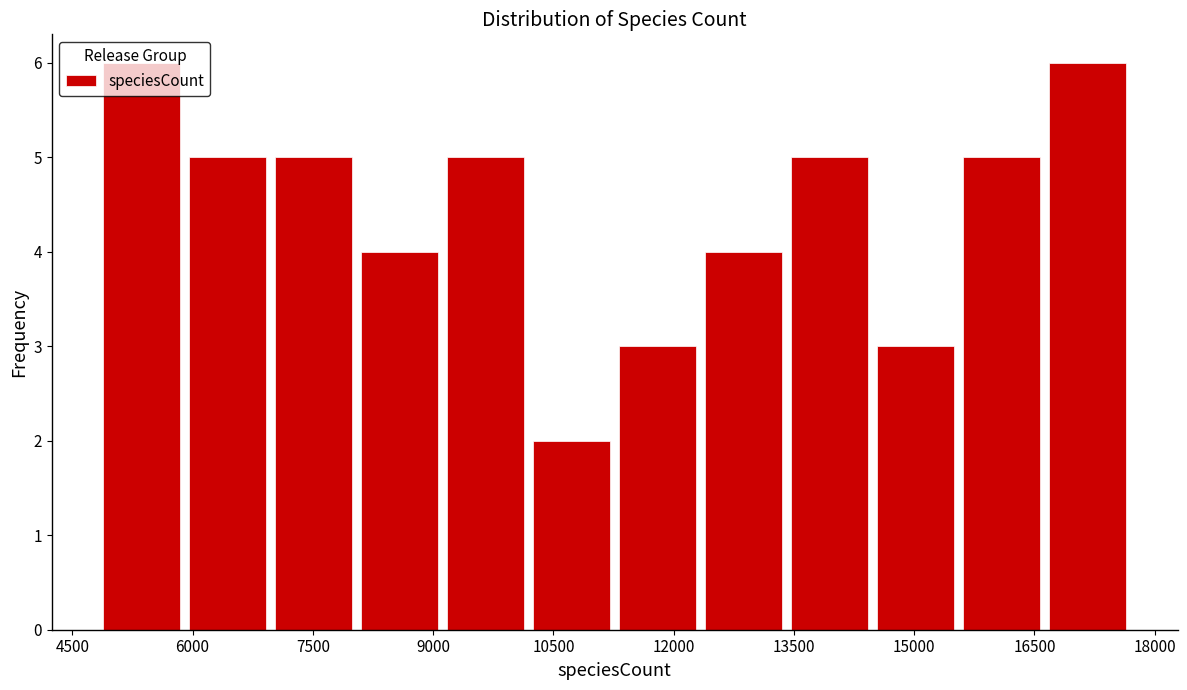

Reading left to right, list every bar in this chart as the range it spans on the x-axis followed by its height. Neither the bar edges nor the heights are printed on the chart, so give them approximately, as read against the axes.

4800 to 6000: 6
6000 to 7000: 5
7000 to 8000: 5
8000 to 9200: 4
9200 to 10200: 5
10200 to 11200: 2
11200 to 12400: 3
12400 to 13400: 4
13400 to 14400: 5
14400 to 15600: 3
15600 to 16600: 5
16600 to 17800: 6